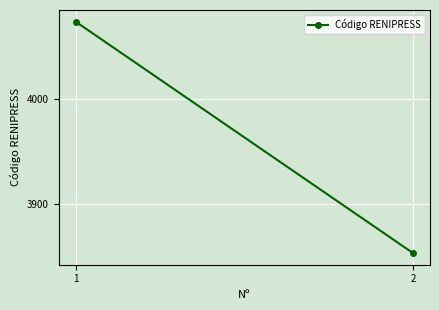

Reading left to right, transcribe all the data shown in this chart.

4074	3853